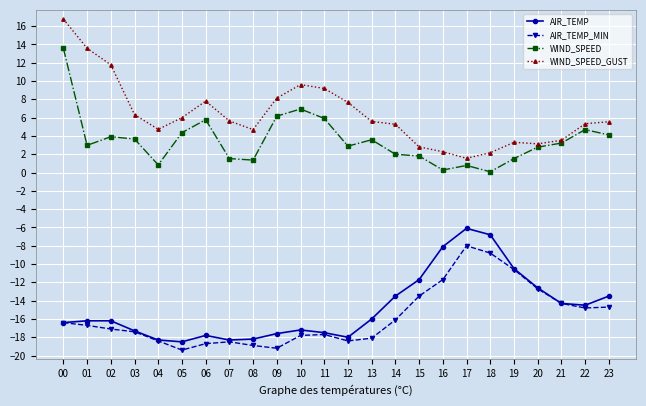

Which series changed the most between 08 and 22?

AIR_TEMP_MIN